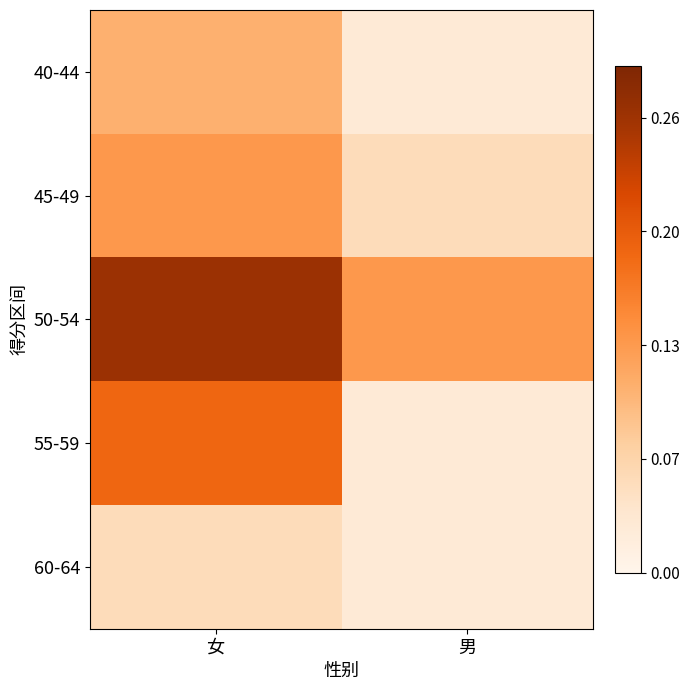

What is the maximum value shown in the chart?

0.3